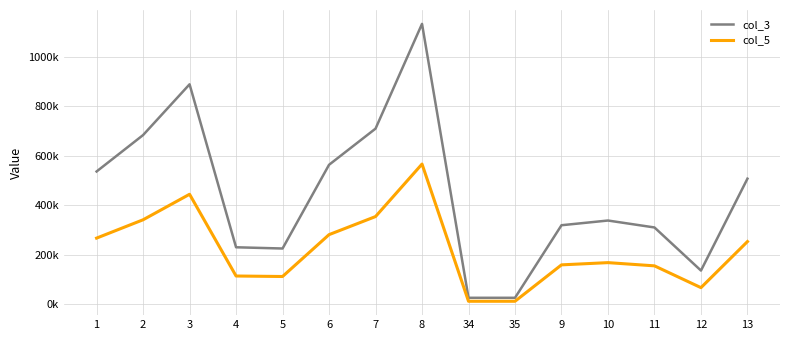

List the labels in order of col_5 value, largest first.

8, 3, 7, 2, 6, 1, 13, 10, 9, 11, 4, 5, 12, 34, 35